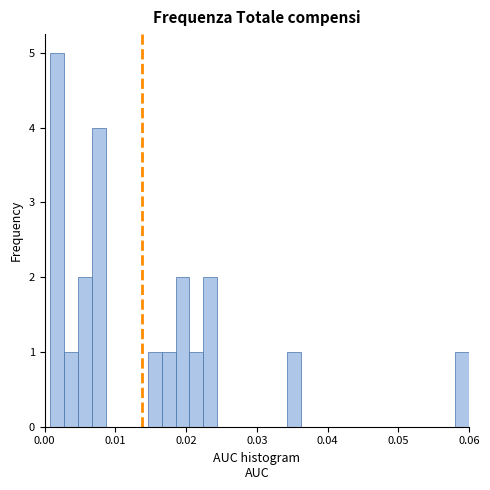

Read against the x-axis, roughly where is the centre of the tallest bar?

0.002